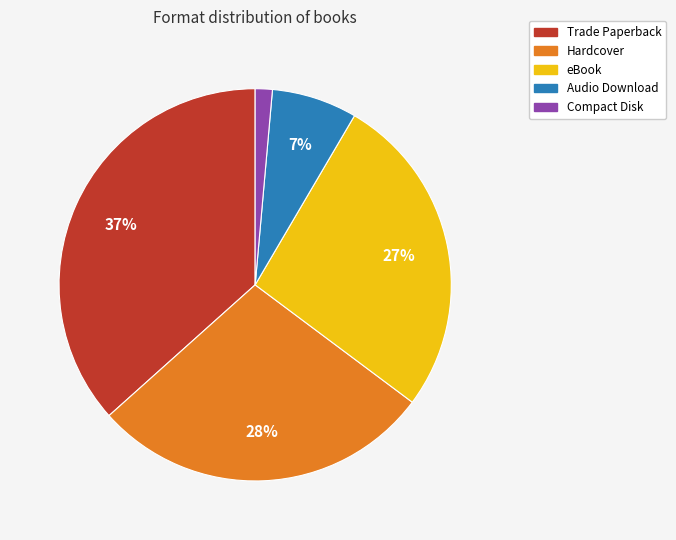

Do Hardcover and Trade Paperback together represent more than half of the pie?

Yes